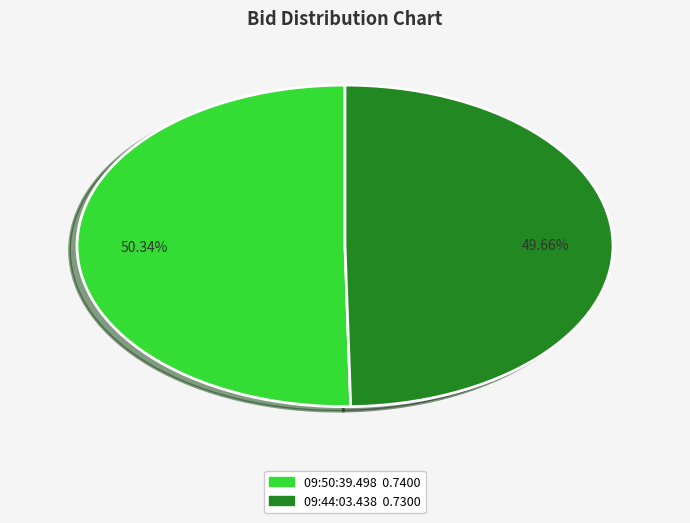

To the nearest percent, what is the average slice percentage?

50%